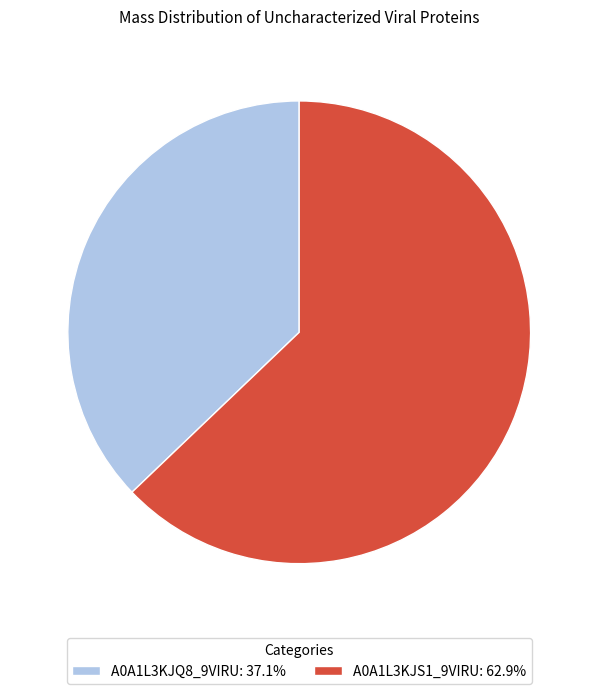

Count the number of slices in the pie.

2